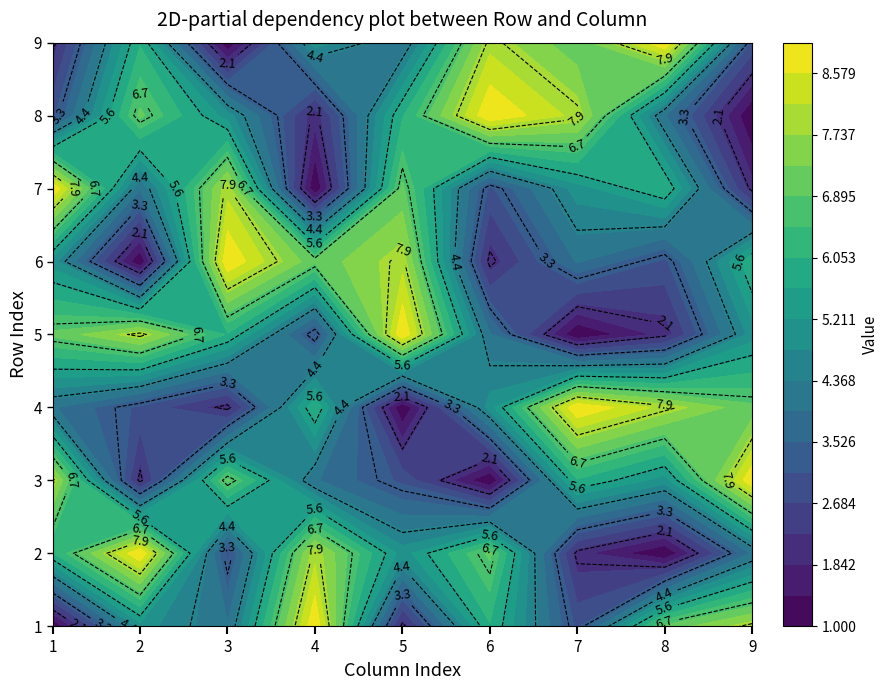

What is the spread (max minus min) of values at 4?

8